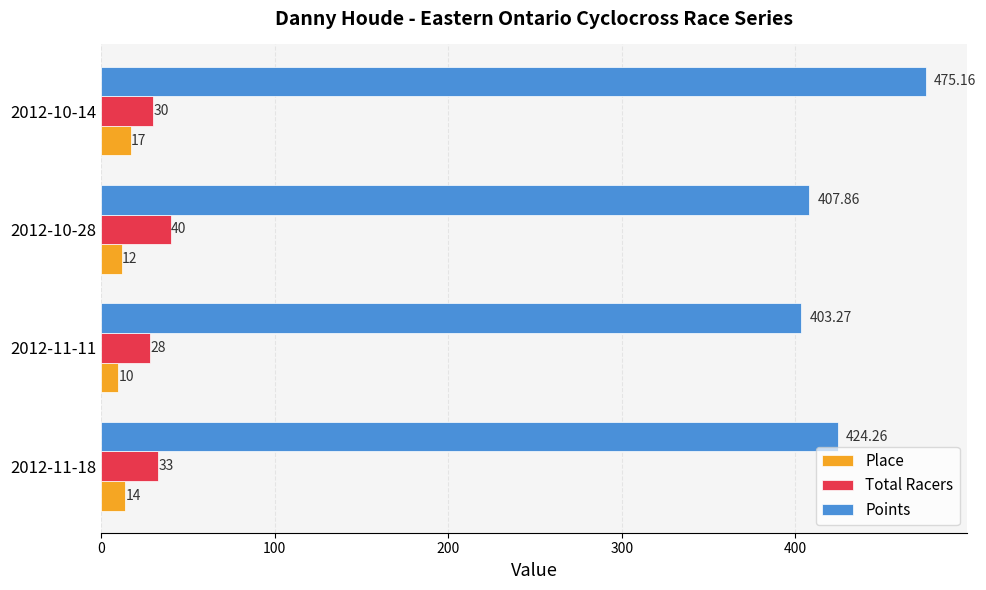

Which series has the largest range (max minus min)?

Points